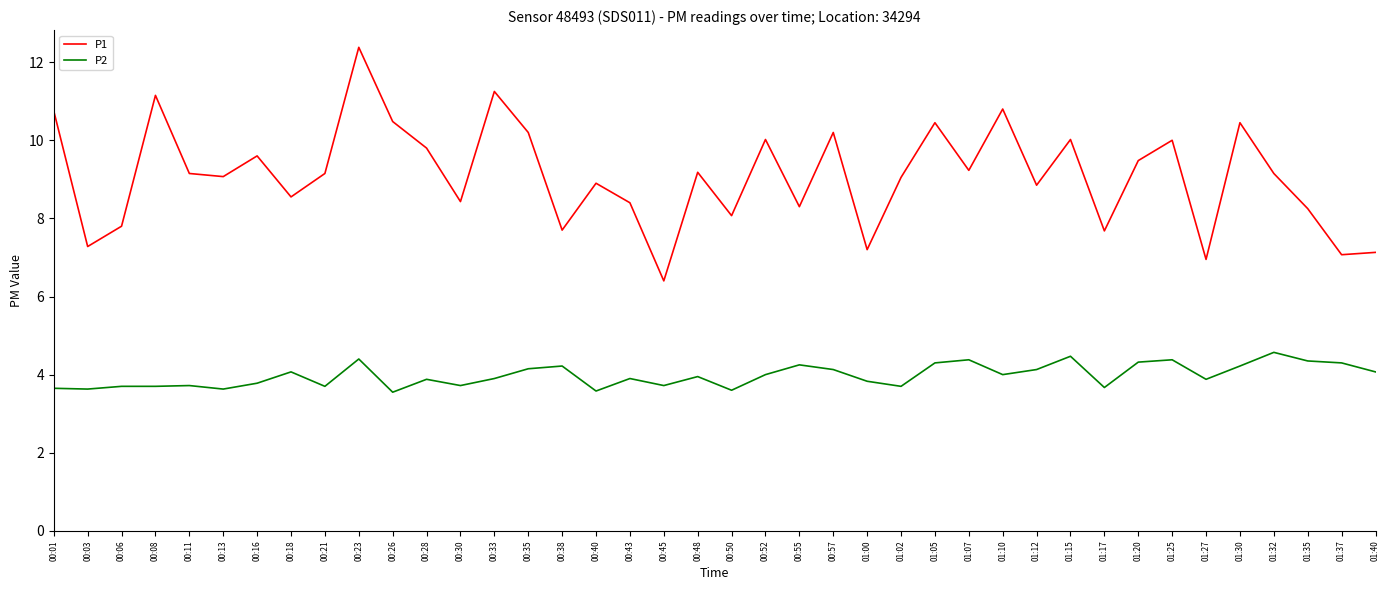

What position from the left is 01:40?

40